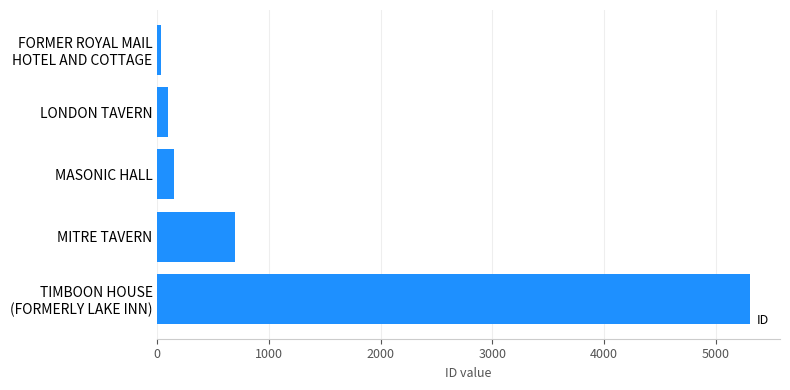

Between MITRE TAVERN and MASONIC HALL, which is larger?

MITRE TAVERN